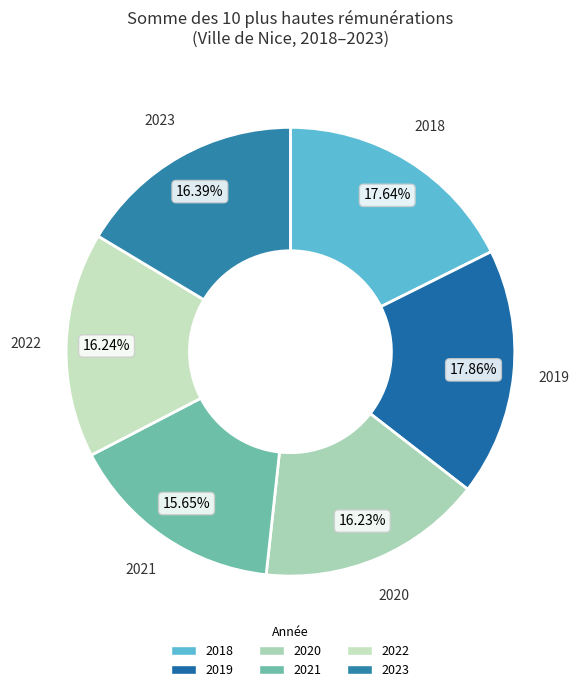

Is it true that 2023 is 25% of the pie?

False